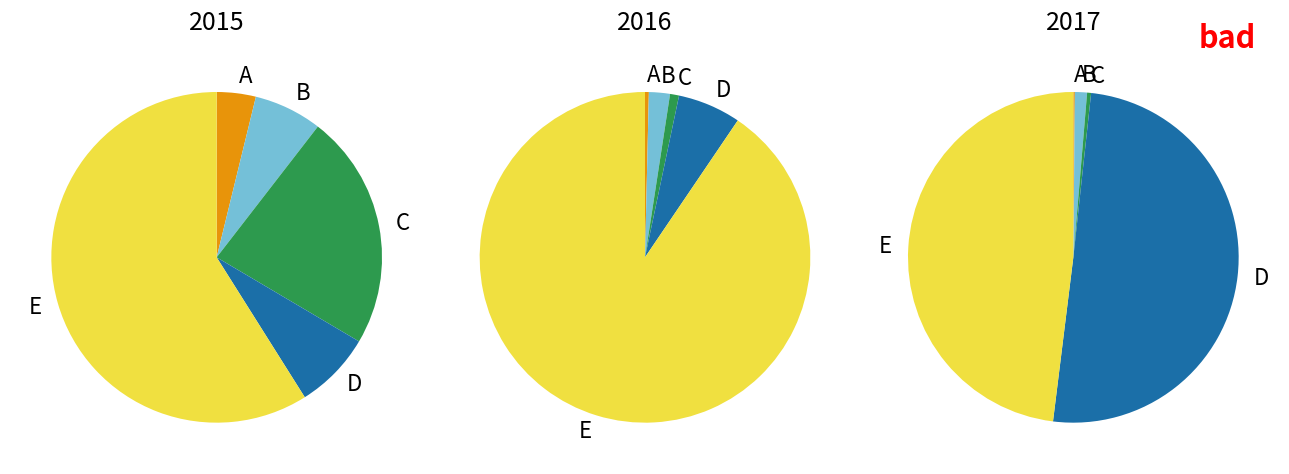

The FORMER KELLOW FALKINER SHOWROOMS slice represents 12% of the pie. True or false?

False